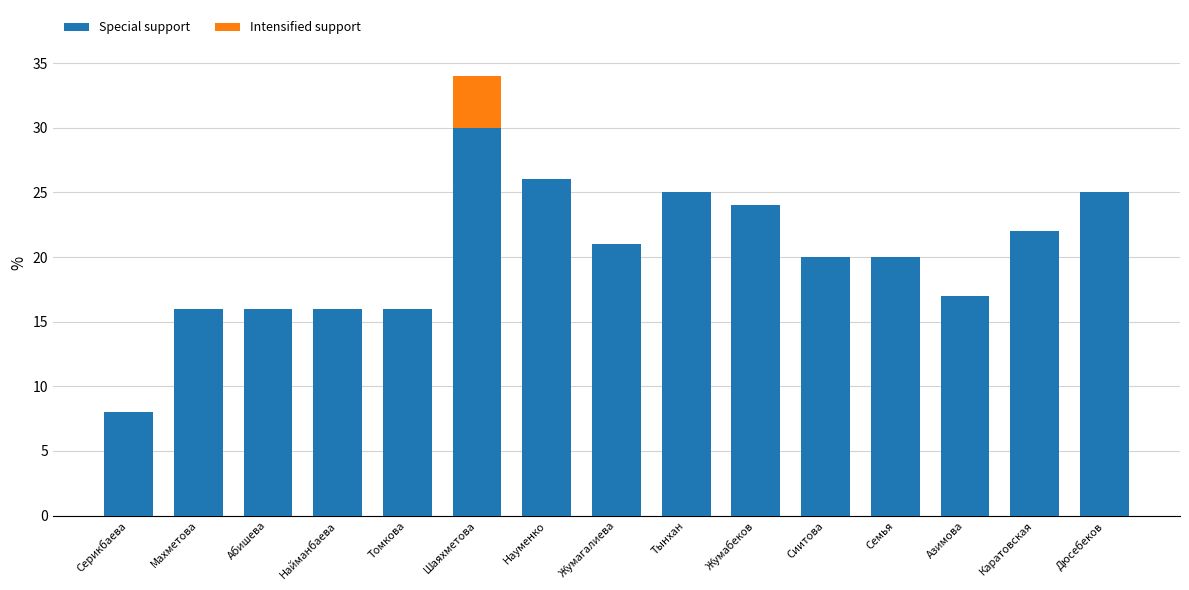

What is the approximate value of Special support at Азимова, to the nearest 10?

20